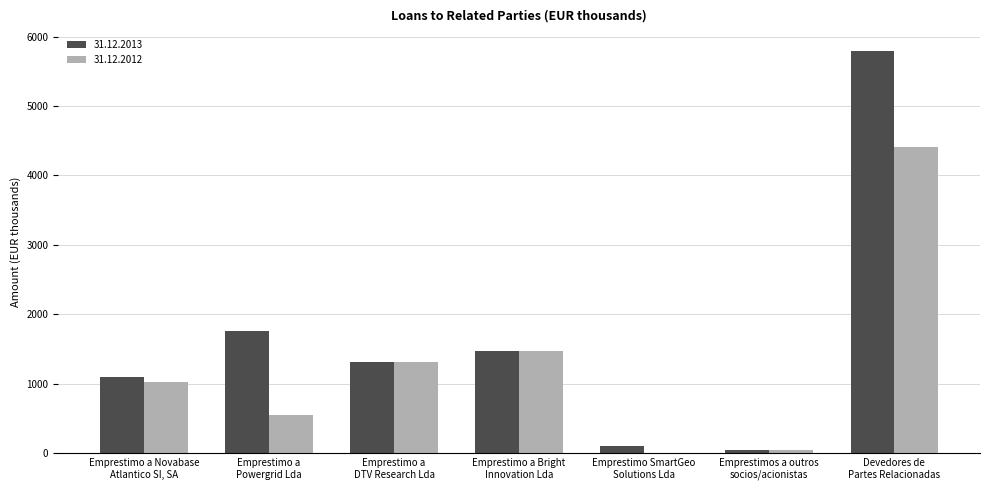

Is the value of 31.12.2013 at Emprestimo a
Powergrid Lda greater than the value of 31.12.2012 at Emprestimo SmartGeo
Solutions Lda?

Yes